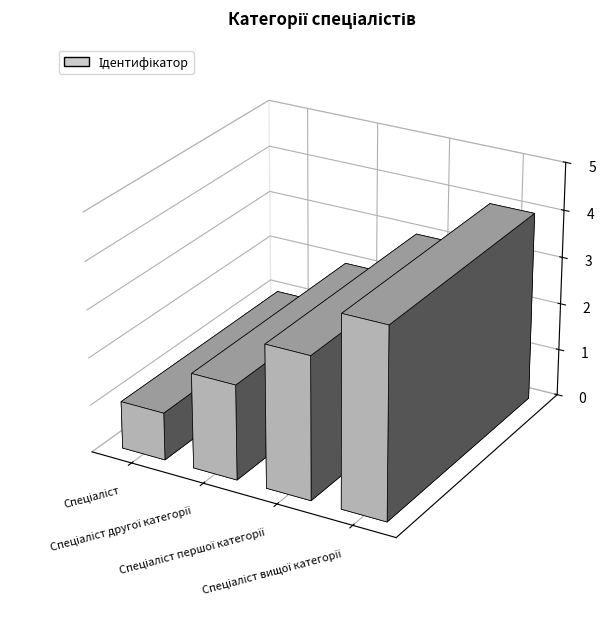

Rank the categories by value from lowest to highest.

Спеціаліст, Спеціаліст другої категорії, Спеціаліст першої категорії, Спеціаліст вищої категорії